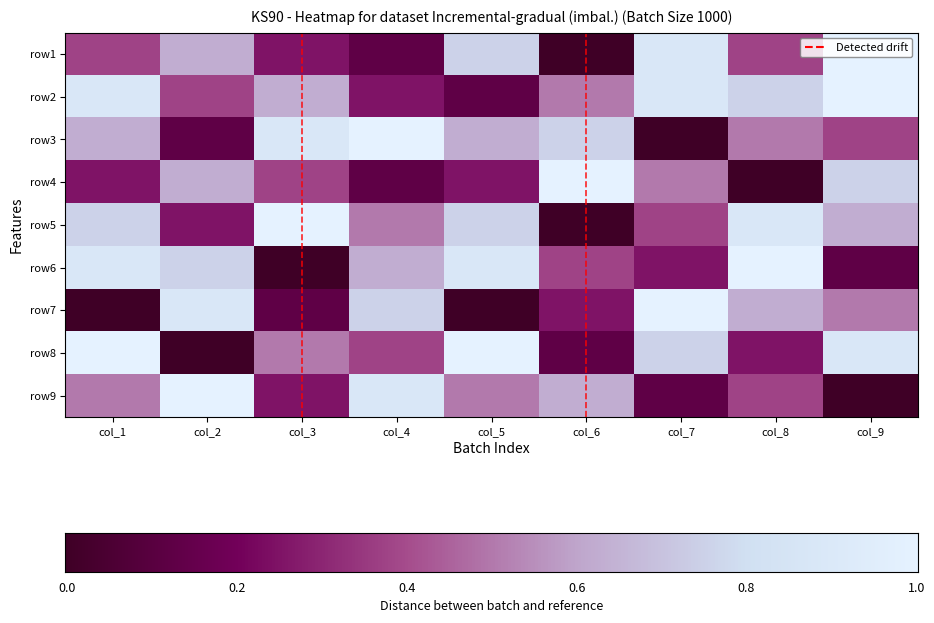

The row3 series shows 0.4 at col_7. True or false?

False